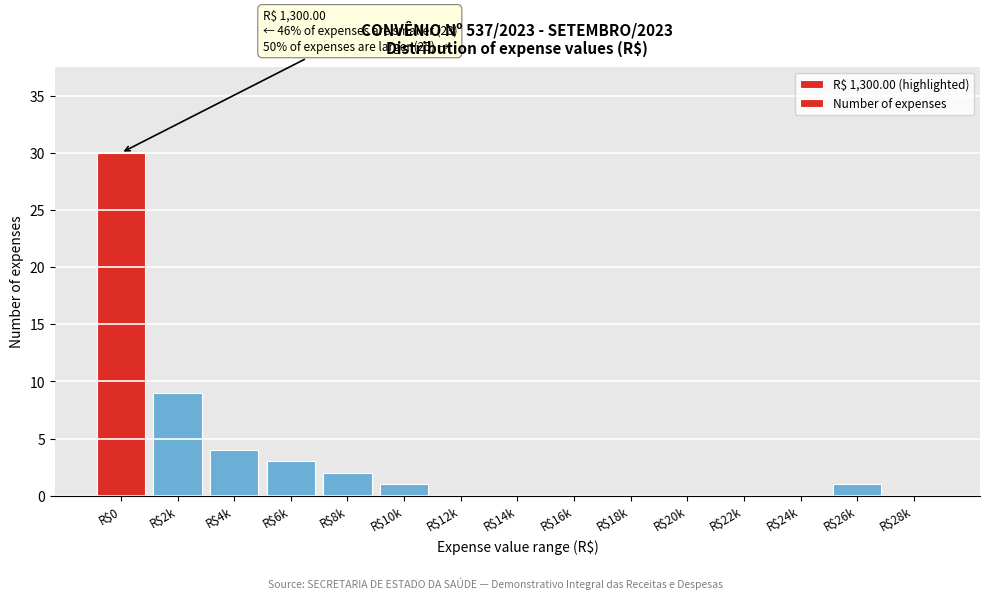

Which label corresponds to the largest value in the chart?

R$0